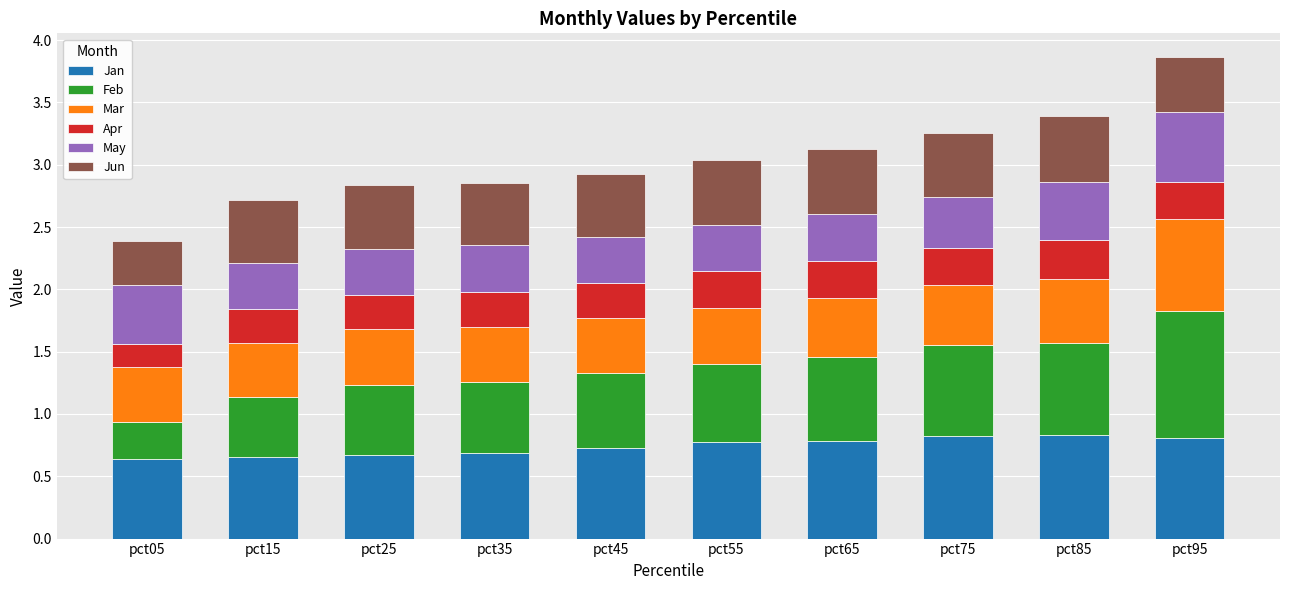

What is the lowest value of the Jan series?

0.6